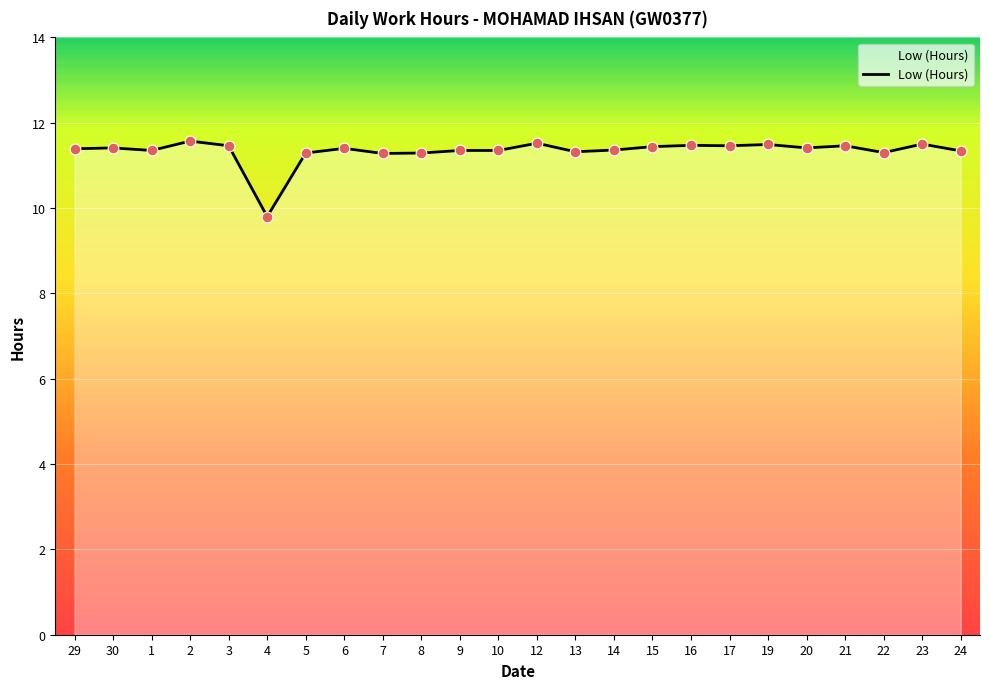

What is the ratio of the value at 30 to the value at 14?

1.0